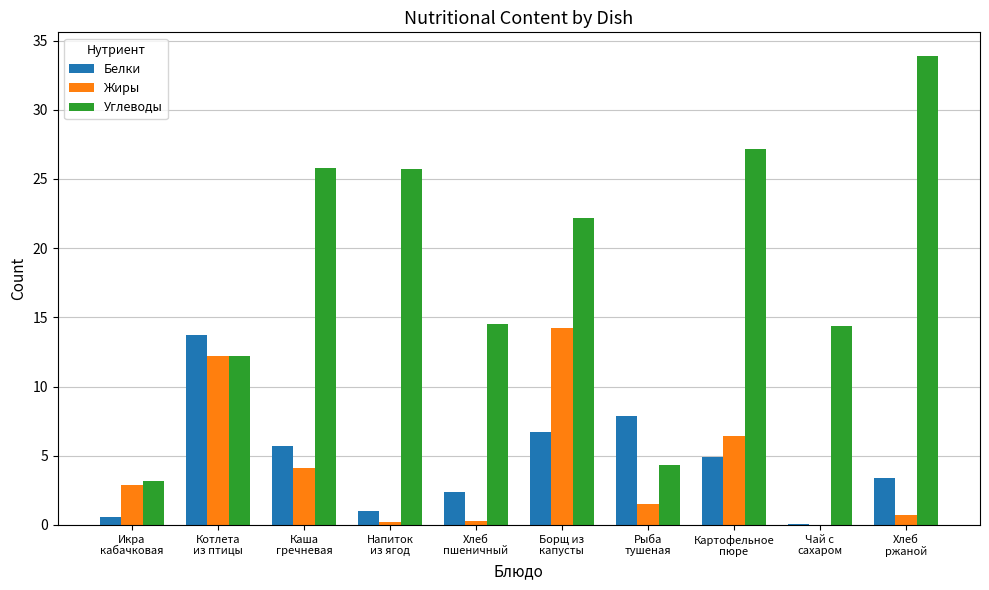

Is it true that Белки equals 4.9 at Картофельное
пюре?

True